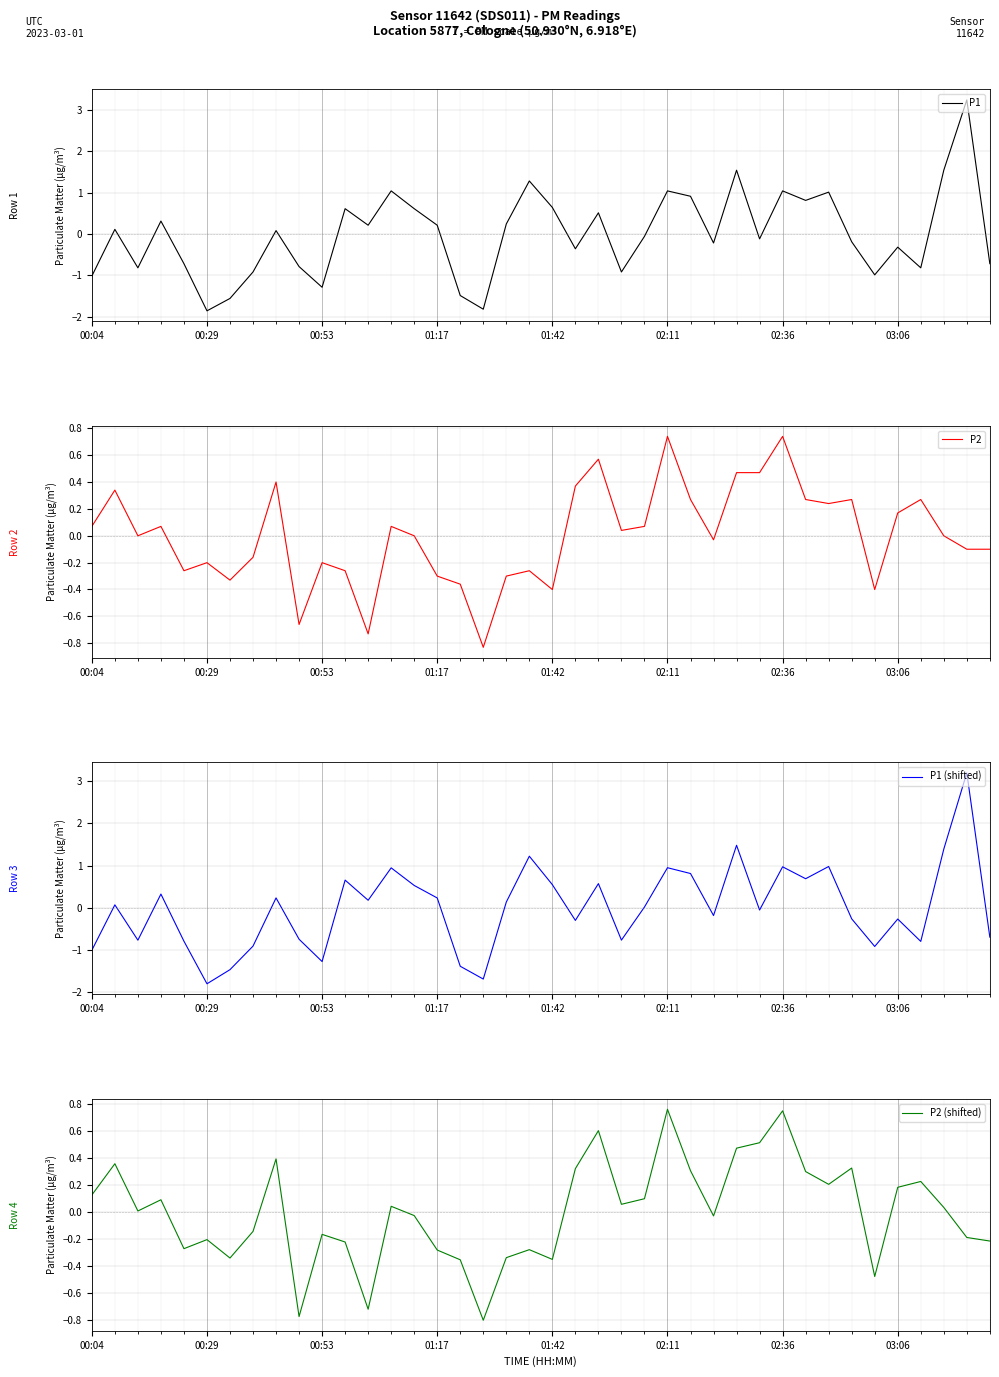

What is the approximate value of P2 at 26?

0.3